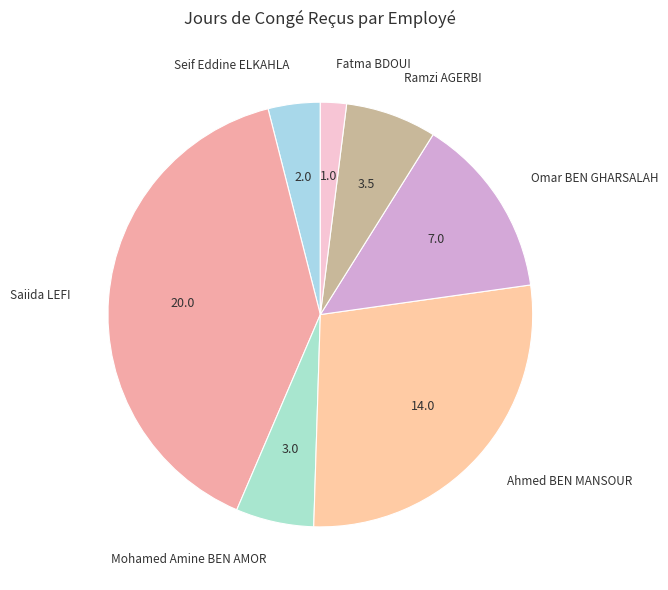

How many slices are in this pie chart?

7